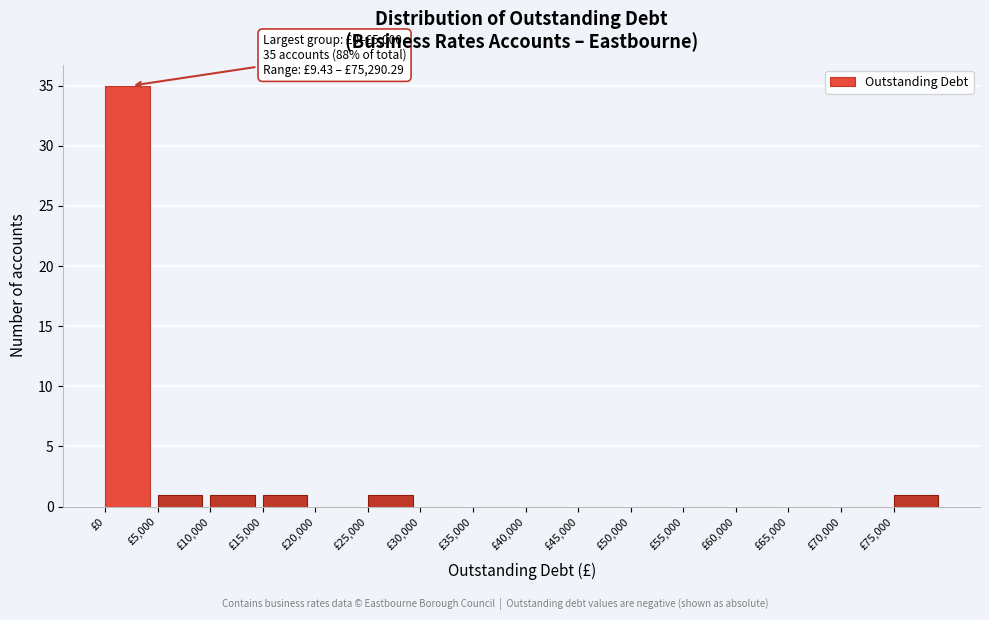

Over which range of the x-axis is the bar tallest?

0 to 5000